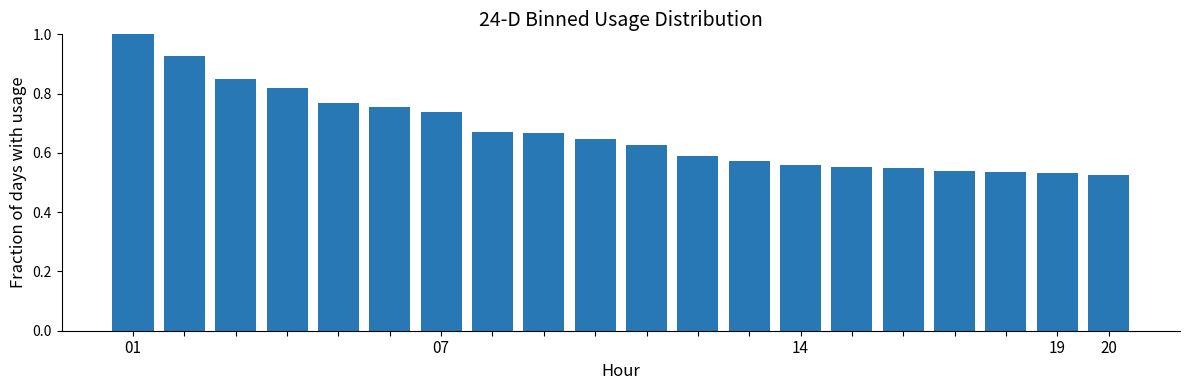

What is the maximum value shown in the chart?

1.0